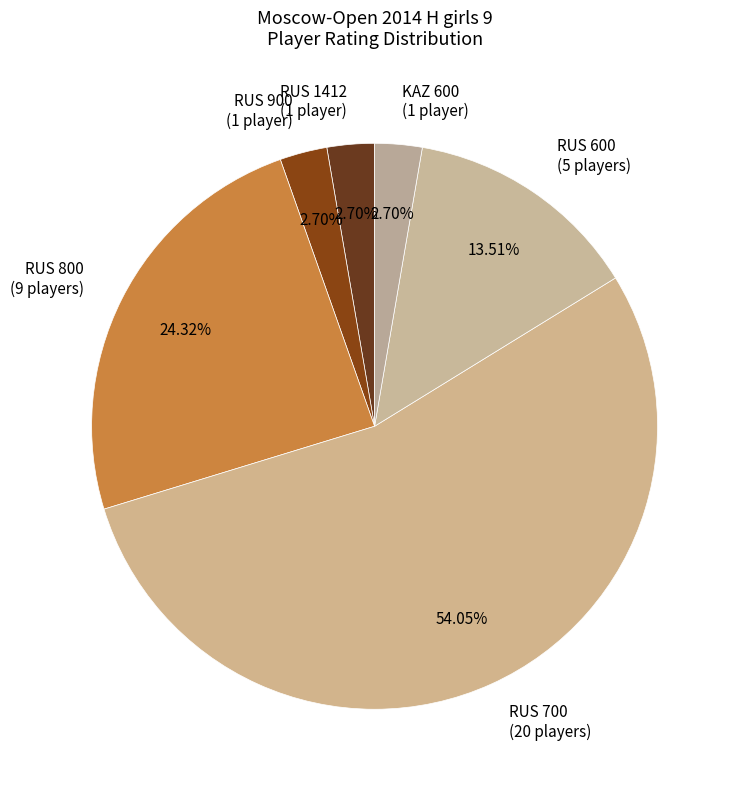

To the nearest percent, what is the average slice percentage?

17%